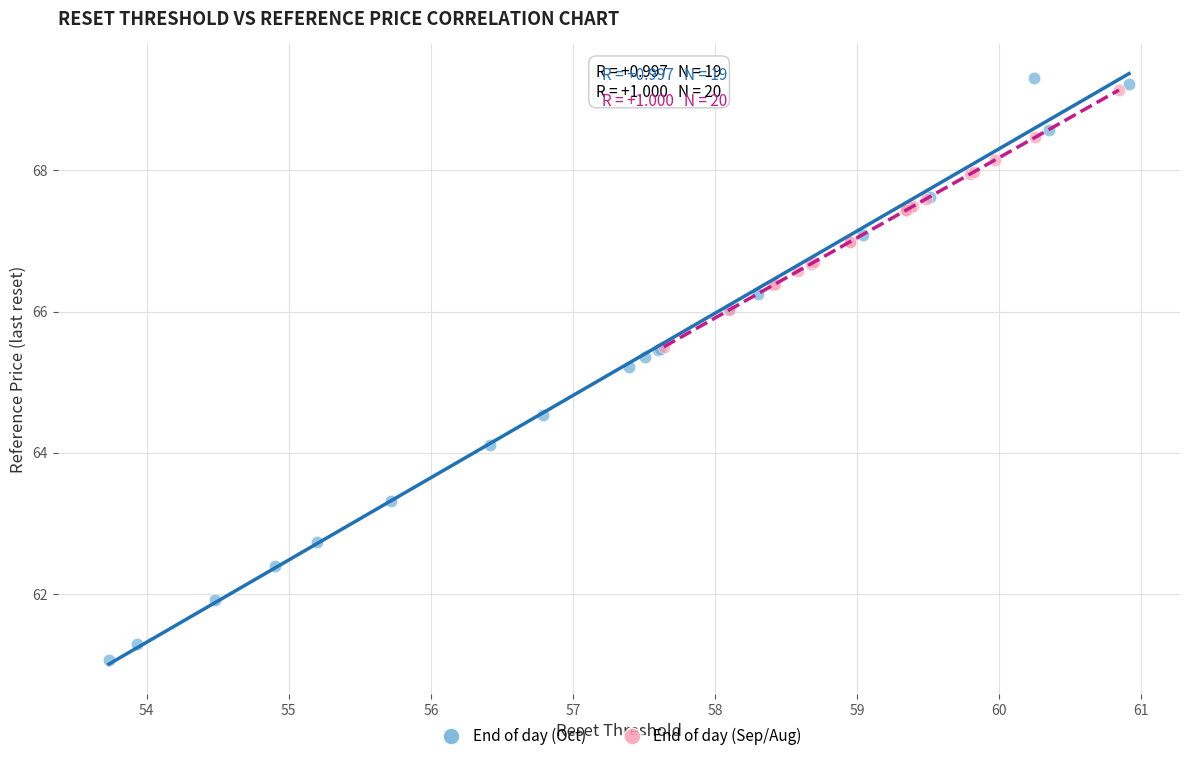

Which series contains the lowest Y value?

End of day (Oct)